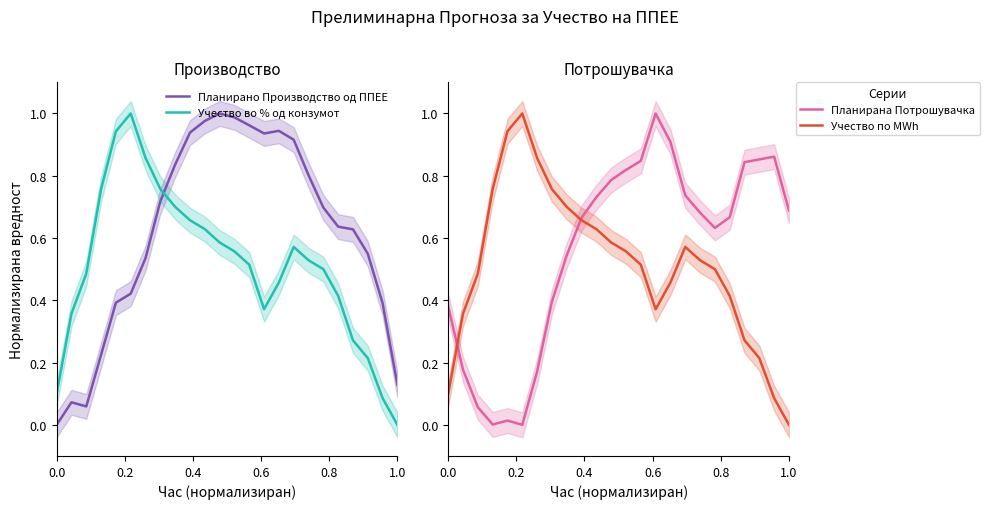

True or false: Планирано Производство од ППЕЕ and Учество во % од конзумот cross at least once.

True